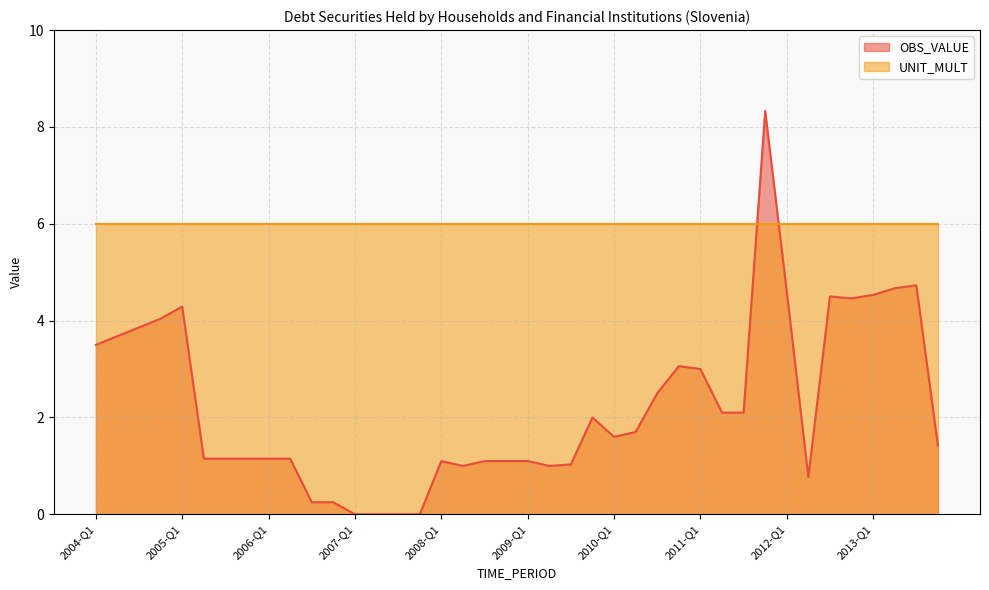

True or false: the data shows 4.5 at 2012-Q4.

True